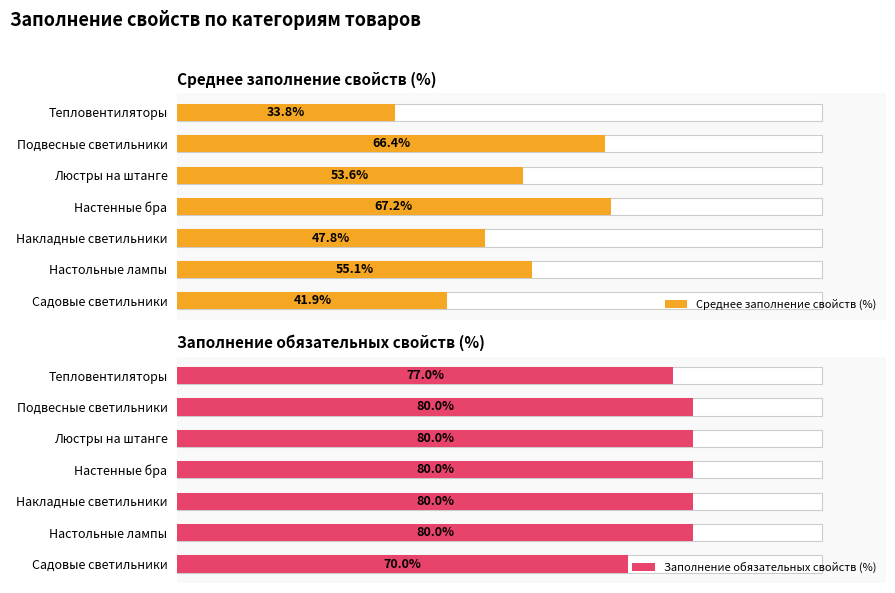

What is the greatest value displayed?

80.0